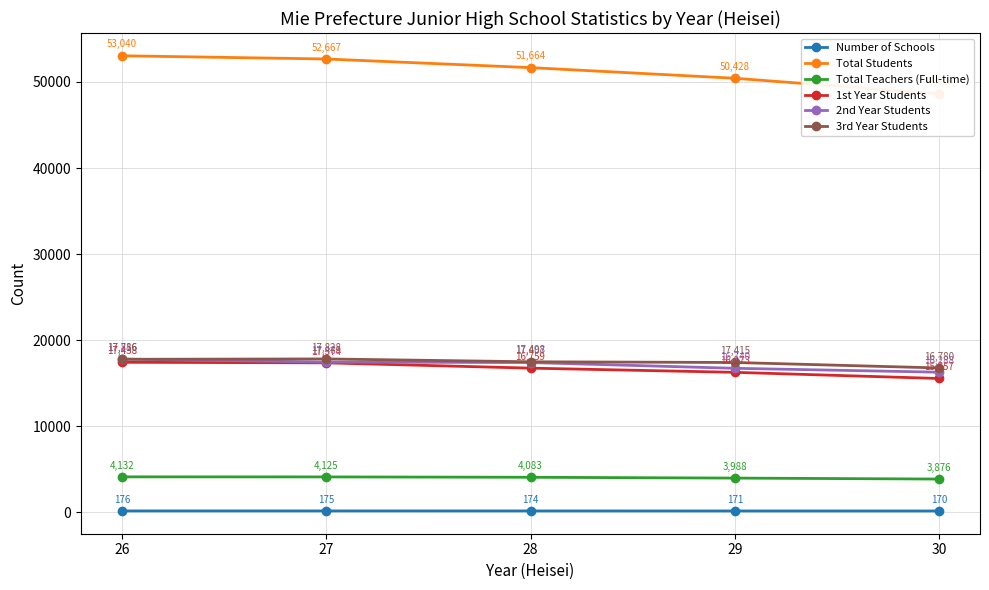

List the series in order of their peak value, highest first.

Total Students, 3rd Year Students, 2nd Year Students, 1st Year Students, Total Teachers (Full-time), Number of Schools